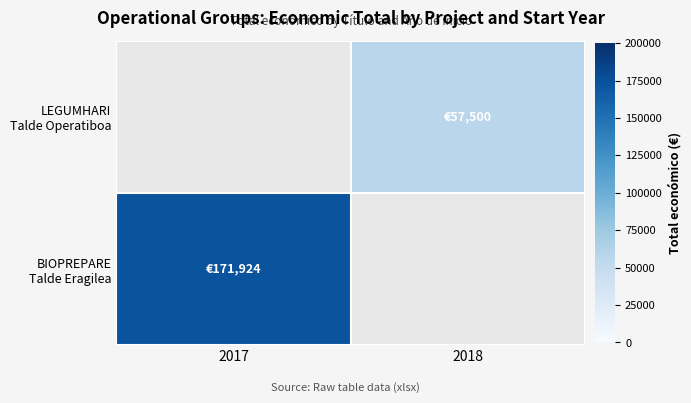

How many values in LEGUMHARI Talde Operatiboa are above zero?

1